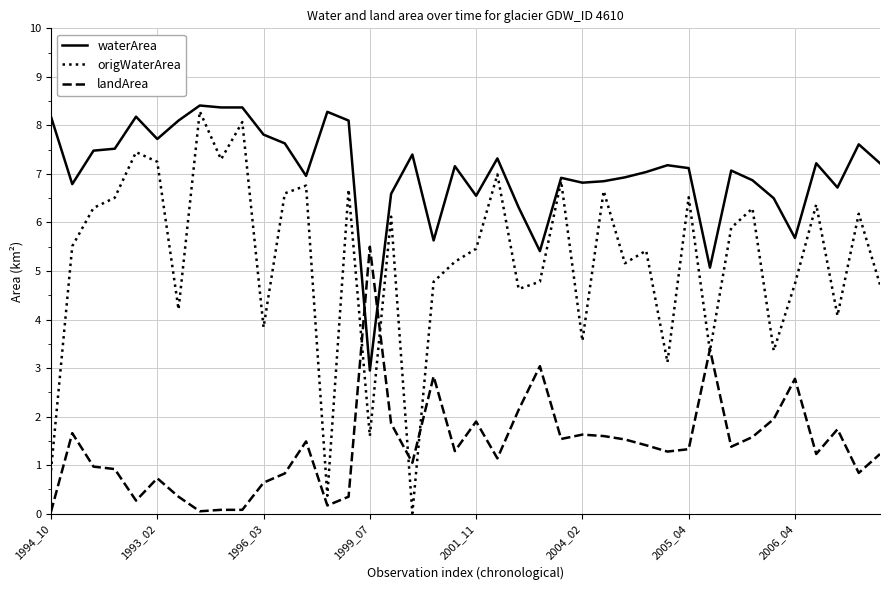

What is the average value of the waterArea series?

7.1